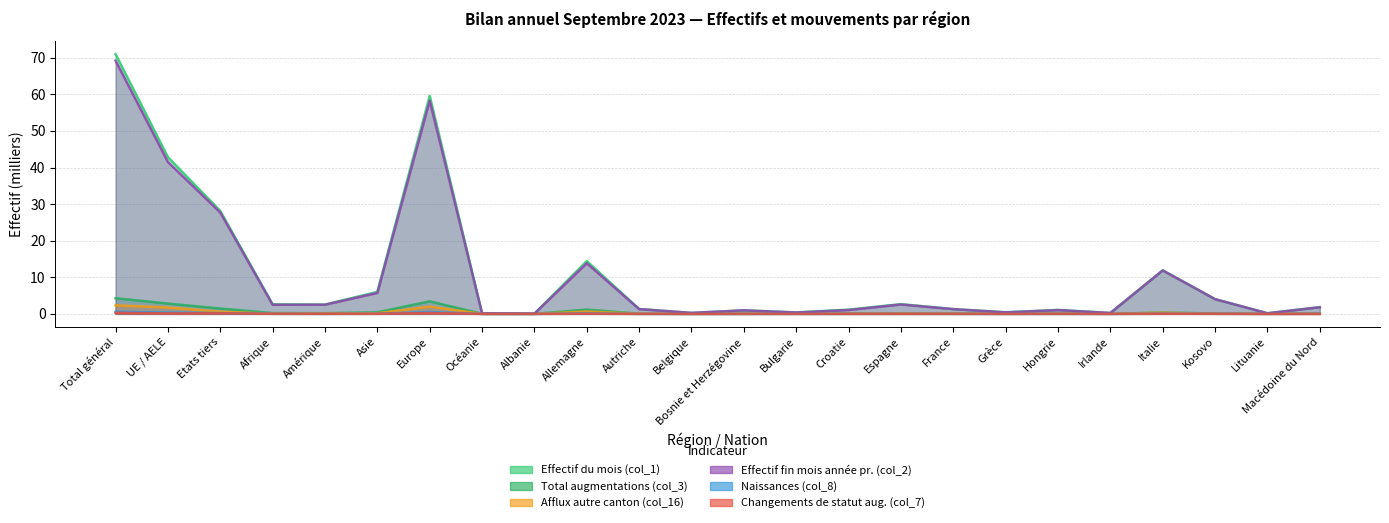

Reading left to right, transcribe all the data shown in this chart.

Effectif du mois (col_1): 71.0	42.8	28.1	2.6	2.5	6.0	59.6	0.2	0.1	14.4	1.3	0.3	1.0	0.4	1.2	2.7	1.3	0.4	1.1	0.3	11.9	4.0	0.2	1.9
Total augmentations (col_3): 4.3	2.8	1.5	0.2	0.2	0.4	3.4	0.0	0.0	1.2	0.1	0.0	0.0	0.1	0.1	0.1	0.1	0.0	0.1	0.0	0.4	0.1	0.0	0.1
Afflux autre canton (col_16): 2.3	1.7	0.6	0.1	0.1	0.2	2.0	0.0	0.0	0.6	0.1	0.0	0.0	0.0	0.0	0.1	0.1	0.0	0.1	0.0	0.3	0.0	0.0	0.0
Effectif fin mois année pr. (col_2): 69.2	41.5	27.7	2.5	2.5	5.7	58.3	0.1	0.1	13.8	1.3	0.3	1.0	0.4	1.1	2.6	1.3	0.4	1.0	0.2	11.9	4.0	0.2	1.8
Naissances (col_8): 0.6	0.4	0.2	0.0	0.0	0.0	0.5	0.0	0.0	0.1	0.0	0.0	0.0	0.0	0.0	0.0	0.0	0.0	0.0	0.0	0.1	0.0	0.0	0.0
Changements de statut aug. (col_7): 0.3	0.1	0.2	0.0	0.0	0.0	0.2	0.0	0.0	0.0	0.0	0.0	0.0	0.0	0.0	0.0	0.0	0.0	0.0	0.0	0.0	0.0	0.0	0.0